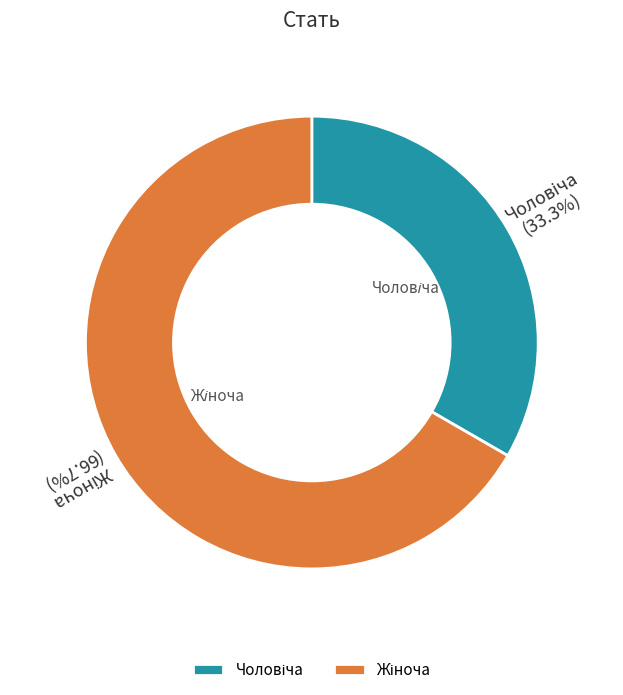

Does any single category account for the majority?

Yes